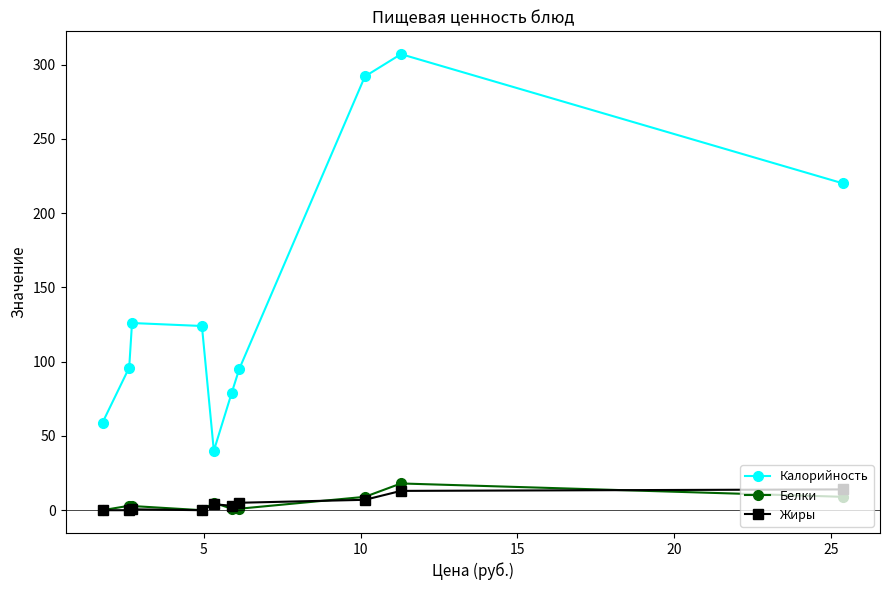

At how many categories does at least one series exceed 213?

3